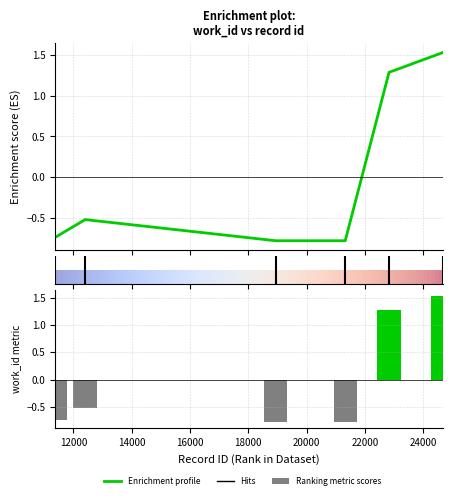

How many positive values are there?

2